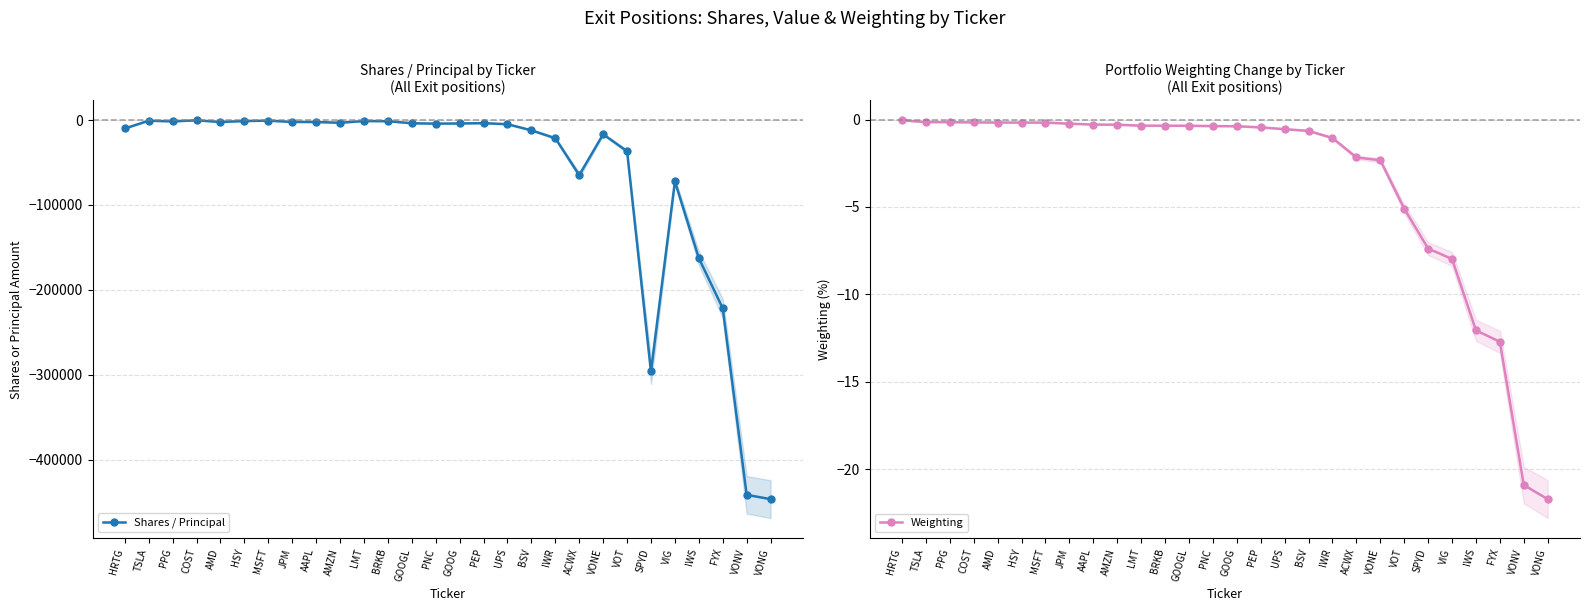

The value of Weighting at SPYD is -7.4. True or false?

True